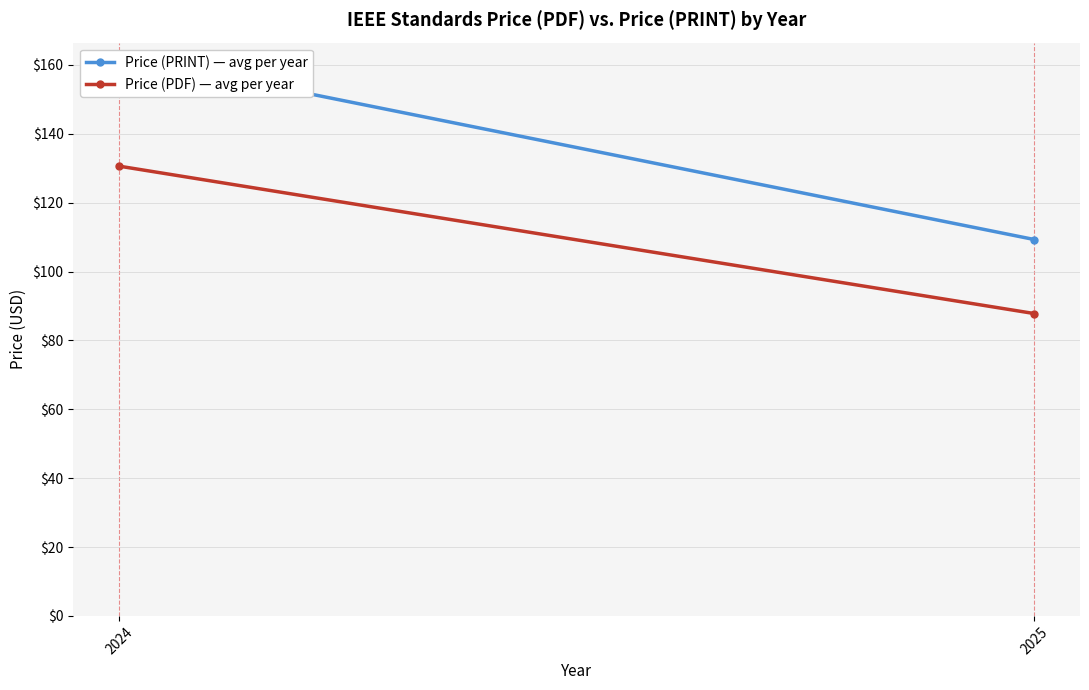

Which series changed the most between 2024 and 2025?

Price (PRINT) — avg per year